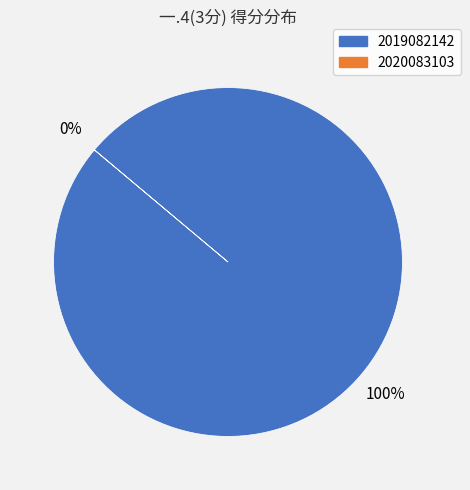

What is the smallest slice in the pie chart?

2020083103